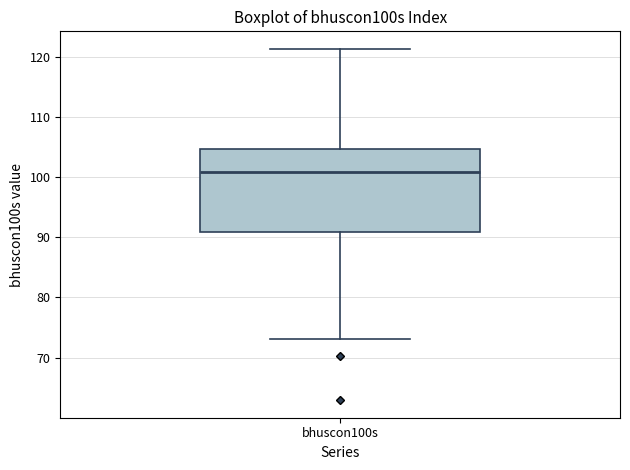

Where does the median line of the box for bhuscon100s sit on the y-axis? The values are not printed on the chart, so give them approximately, as read against the axis.

101